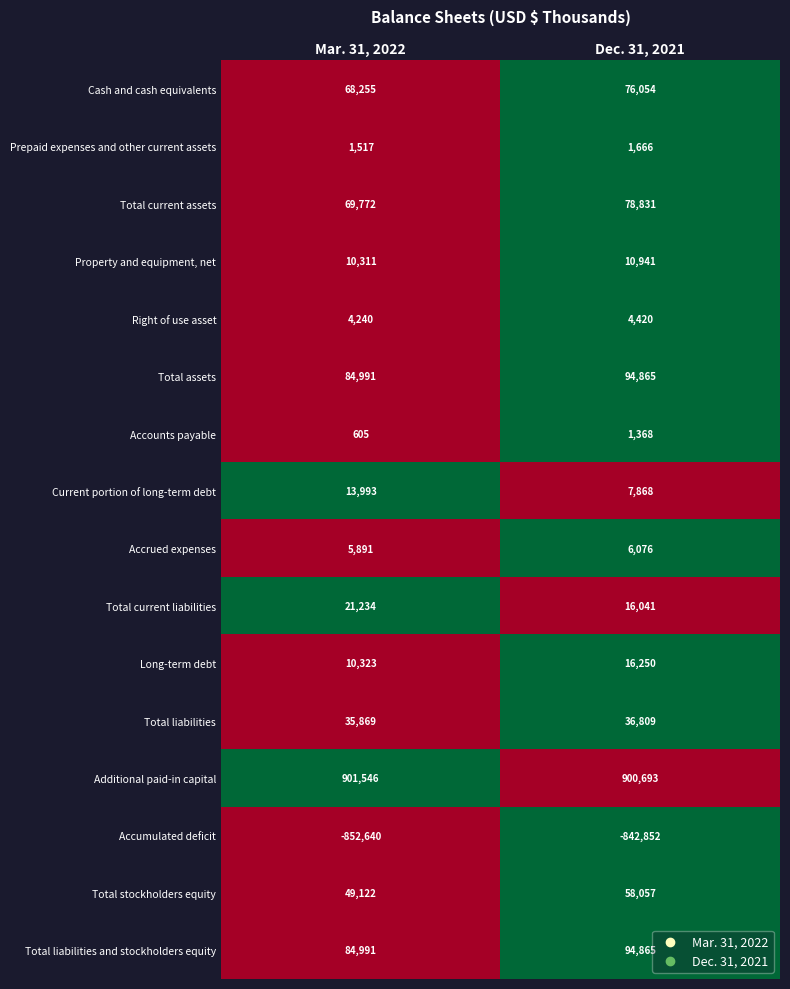

Is it true that Property and equipment, net equals 10941 at Dec. 31, 2021?

True